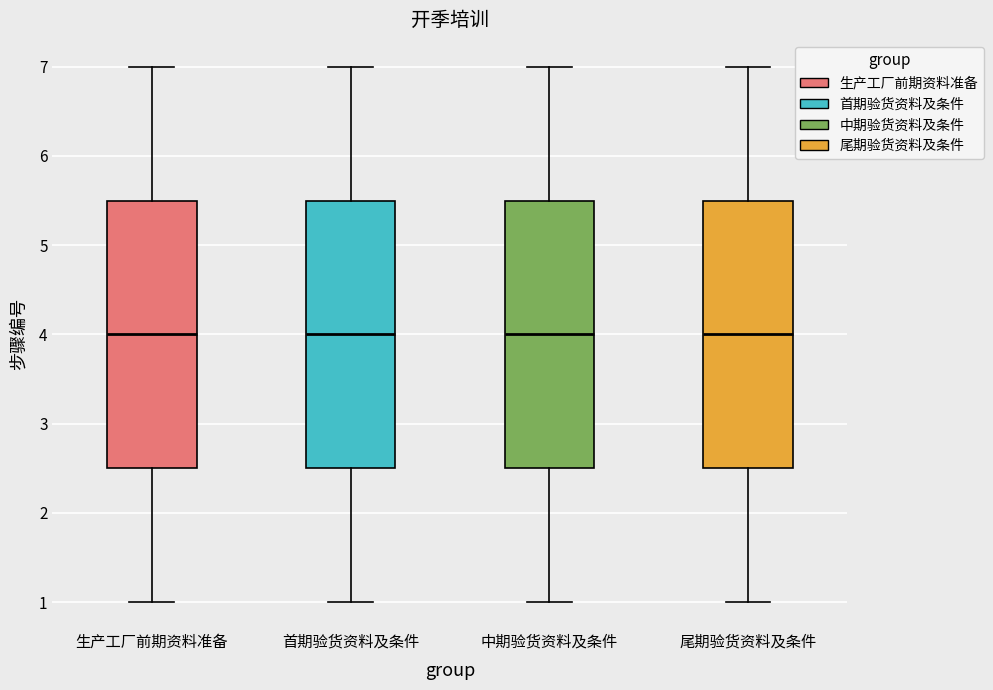

Reading left to right, read every box against the y-axis: the position of its median line, the range the box covers, and the ends of its whiskers. The values are not printed on the chart, so give them approximately, as read against the axis.

生产工厂前期资料准备: median 4.0, box 2.5 to 5.5, whiskers 1.0 to 7.0
首期验货资料及条件: median 4.0, box 2.5 to 5.5, whiskers 1.0 to 7.0
中期验货资料及条件: median 4.0, box 2.5 to 5.5, whiskers 1.0 to 7.0
尾期验货资料及条件: median 4.0, box 2.5 to 5.5, whiskers 1.0 to 7.0